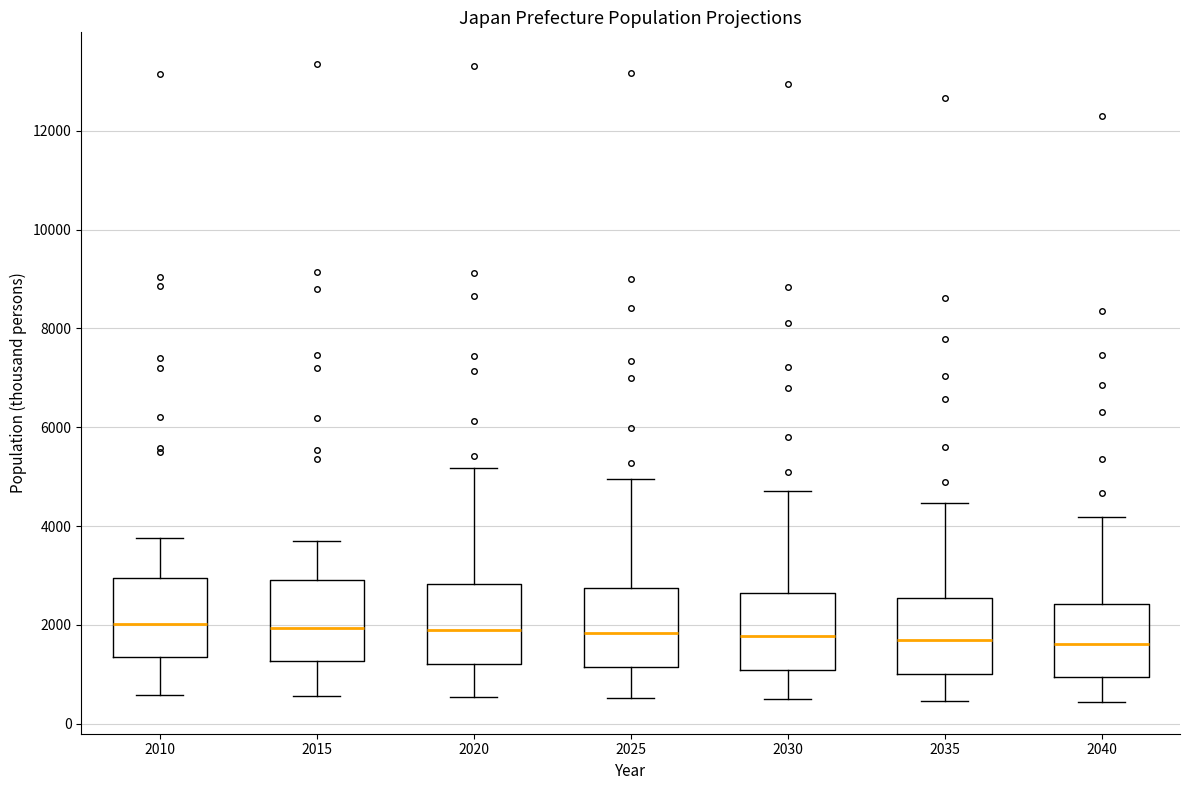

Reading left to right, read every box against the y-axis: the position of its median line, the range the box covers, and the ends of its whiskers. The values are not printed on the chart, so give them approximately, as read against the axis.

2010: median 2000, box 1400 to 3000, whiskers 600 to 3800
2015: median 2000, box 1200 to 2800, whiskers 600 to 3600
2020: median 1800, box 1200 to 2800, whiskers 600 to 5200
2025: median 1800, box 1200 to 2800, whiskers 600 to 5000
2030: median 1800, box 1000 to 2600, whiskers 400 to 4800
2035: median 1600, box 1000 to 2600, whiskers 400 to 4400
2040: median 1600, box 1000 to 2400, whiskers 400 to 4200